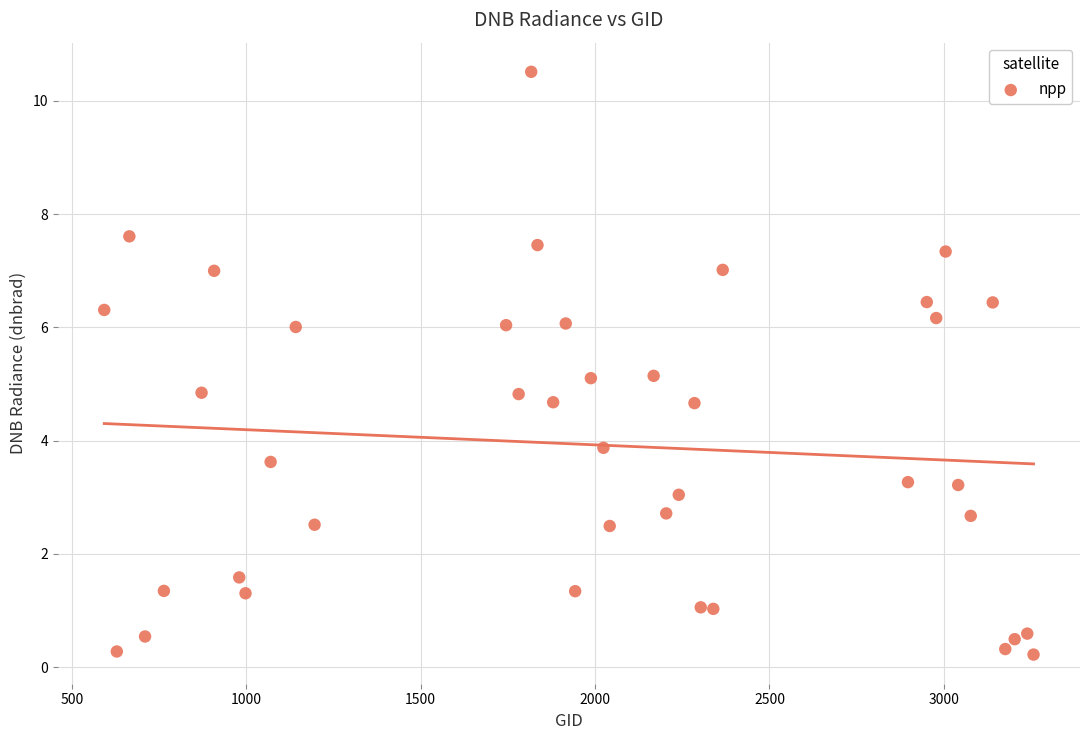

What is the range of X values (max minus min)?

2664.0